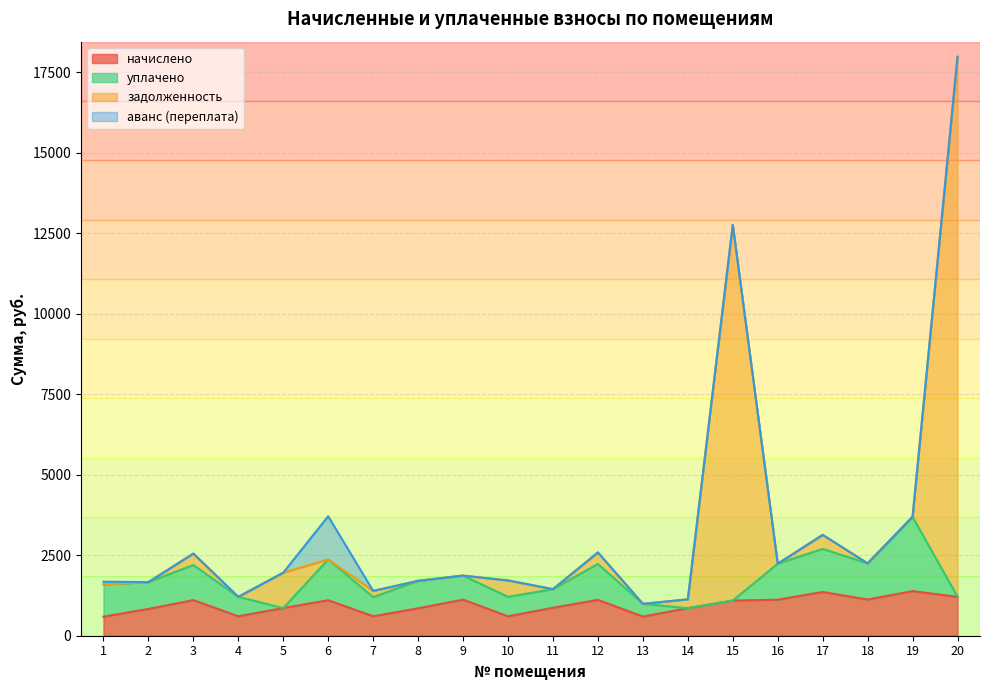

List the labels in order of задолженность value, largest first.

20, 15, 19, 17, 12, 3, 6, 18, 16, 5, 9, 10, 8, 2, 1, 11, 7, 4, 14, 13